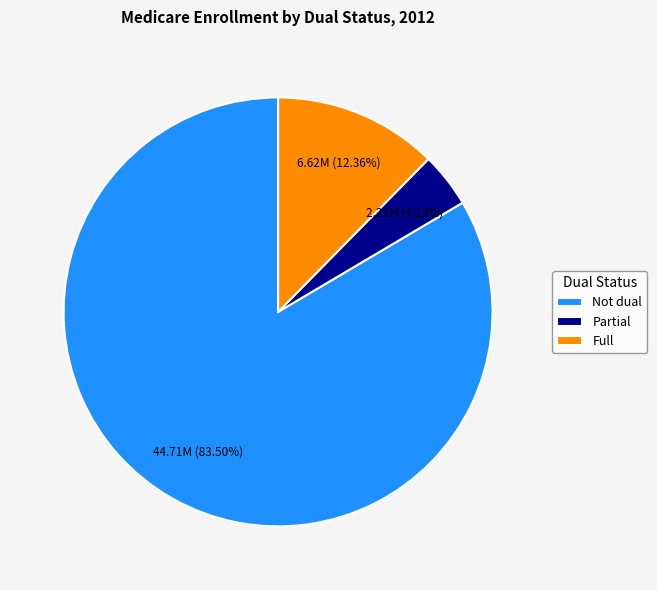

Does Not dual represent more than half of the total?

Yes